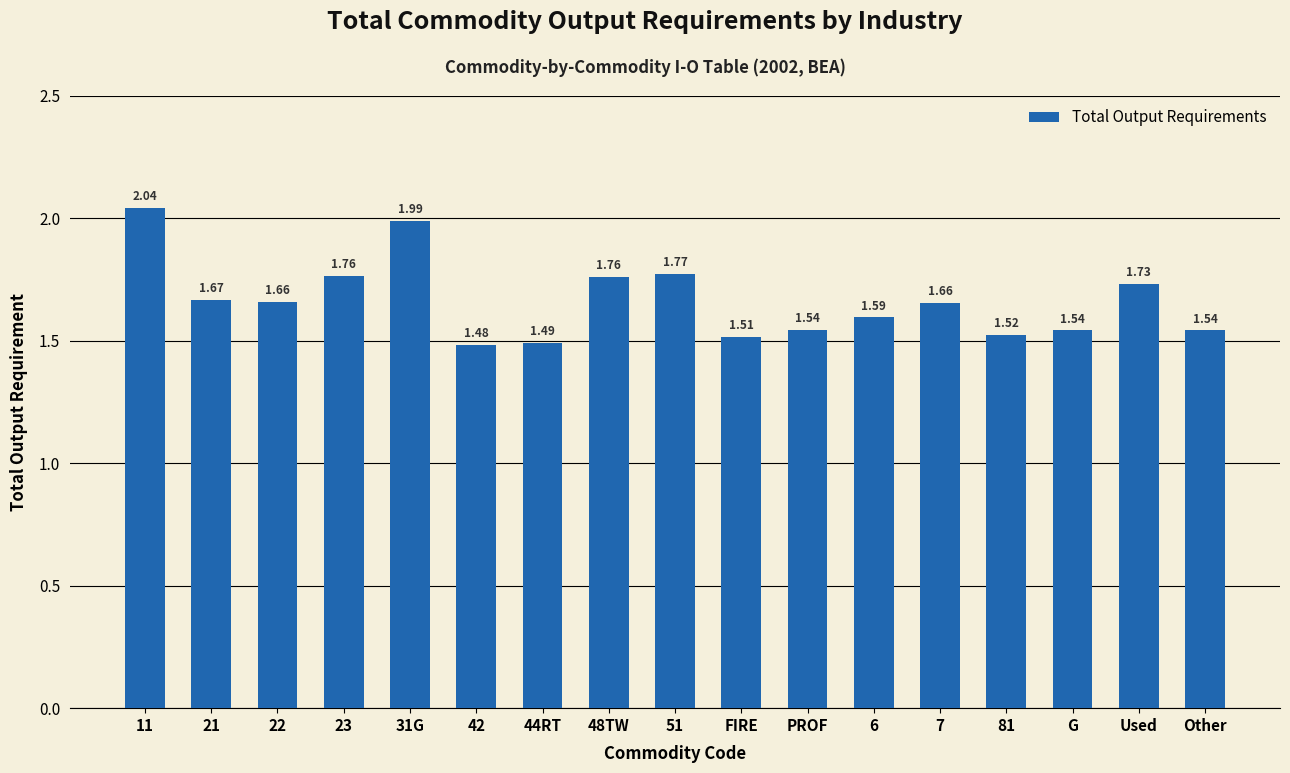

What is the difference between the second highest and minimum values?

0.5